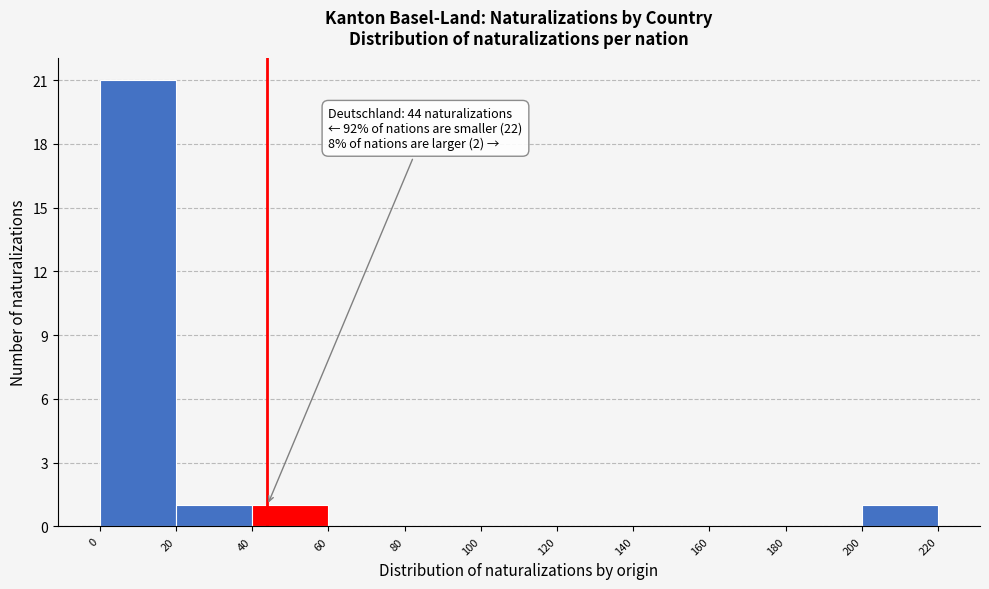

Over which range of the x-axis is the bar tallest?

0 to 20